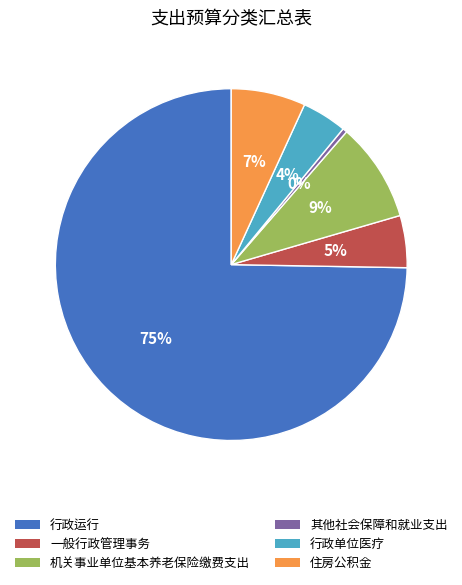

True or false: 行政单位医疗 accounts for 4% of the total.

True